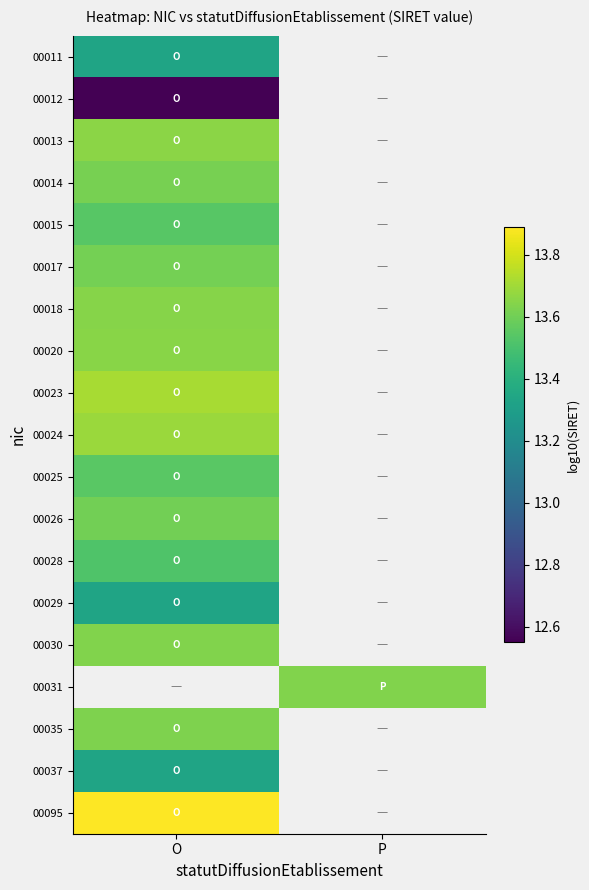

Rank the categories by 00013 value from lowest to highest.

O, P